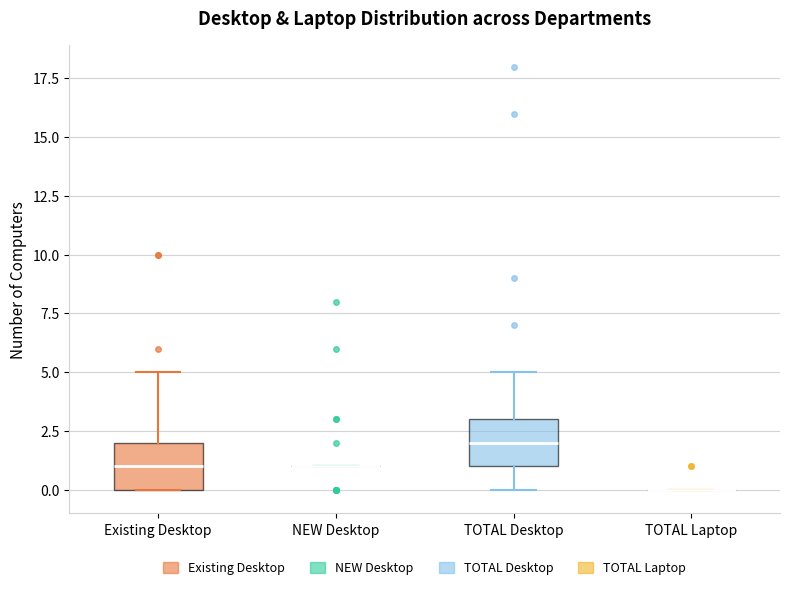

Reading left to right, read every box against the y-axis: the position of its median line, the range the box covers, and the ends of its whiskers. The values are not printed on the chart, so give them approximately, as read against the axis.

Existing Desktop: median 1, box 0 to 2, whiskers 0 to 5
NEW Desktop: box collapsed to a line at 1, whiskers 1 to 1
TOTAL Desktop: median 2, box 1 to 3, whiskers 0 to 5
TOTAL Laptop: box collapsed to a line at 0, whiskers 0 to 0